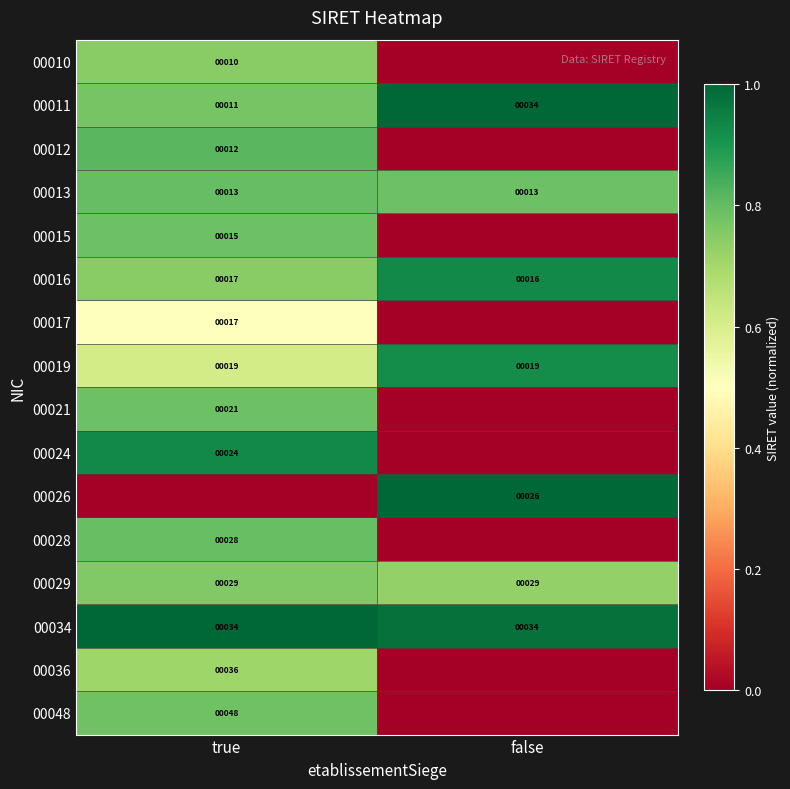

What value does the 00013 series have at true?

13